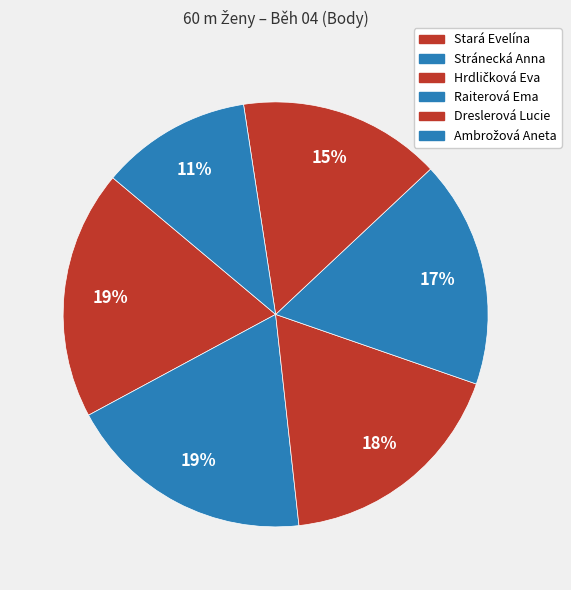

Which category has the smallest portion of the pie?

Ambrožová Aneta